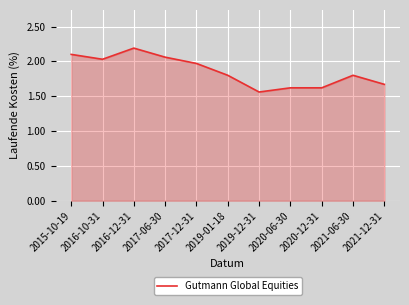

Where is the data nearest to the value 1?

2019-12-31